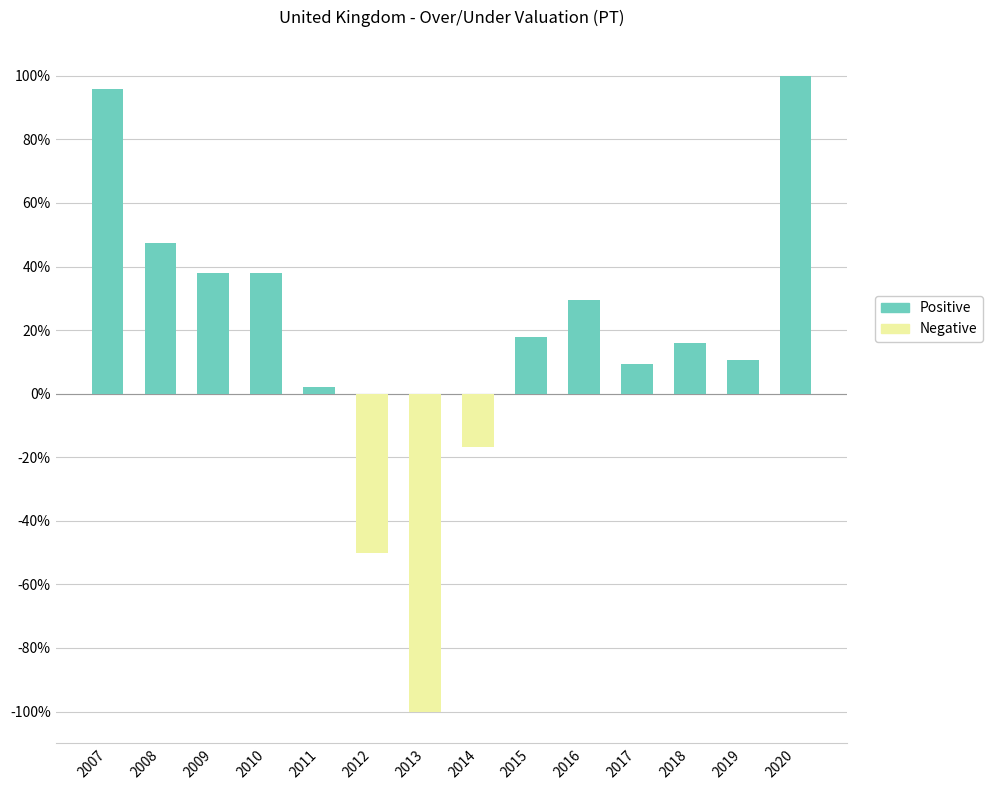

What is the value of the Positive bar at the 3rd from the left?

37.9